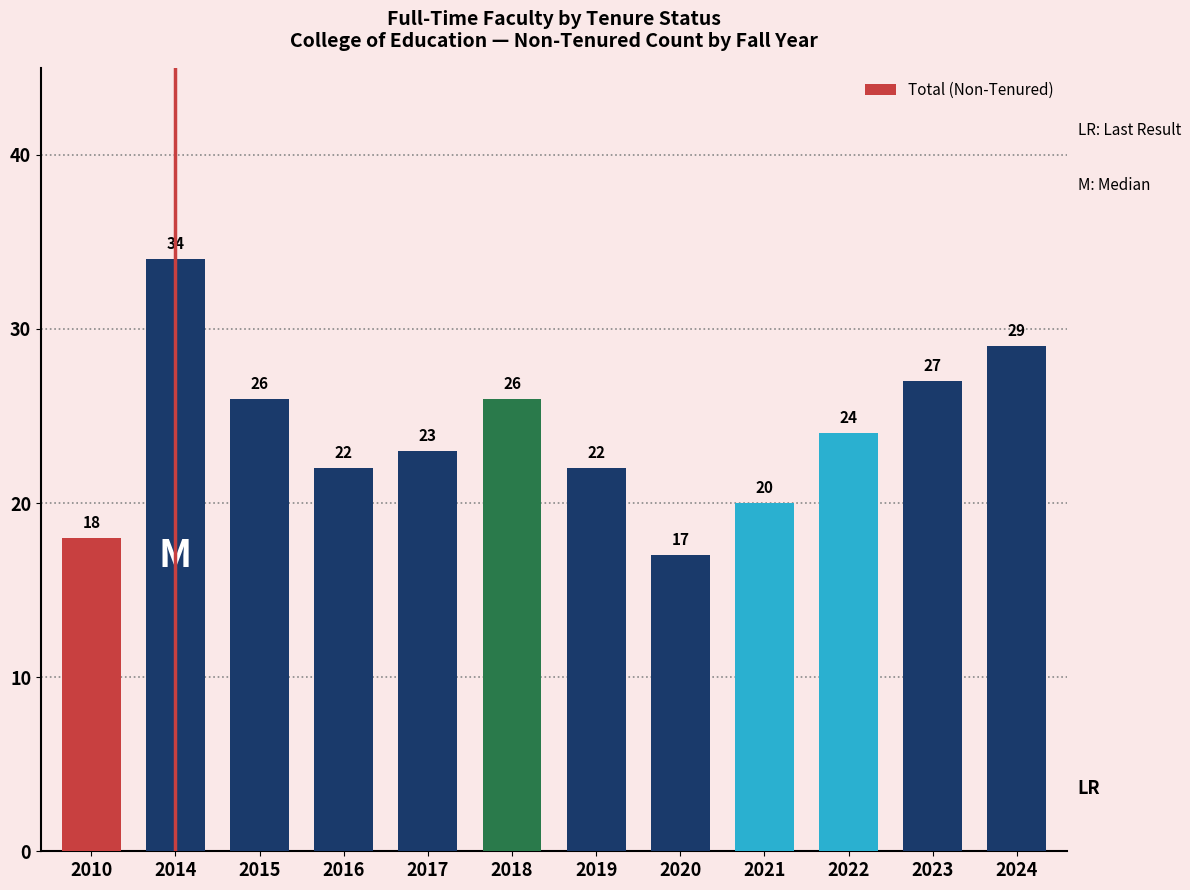

What is the maximum value shown in the chart?

34